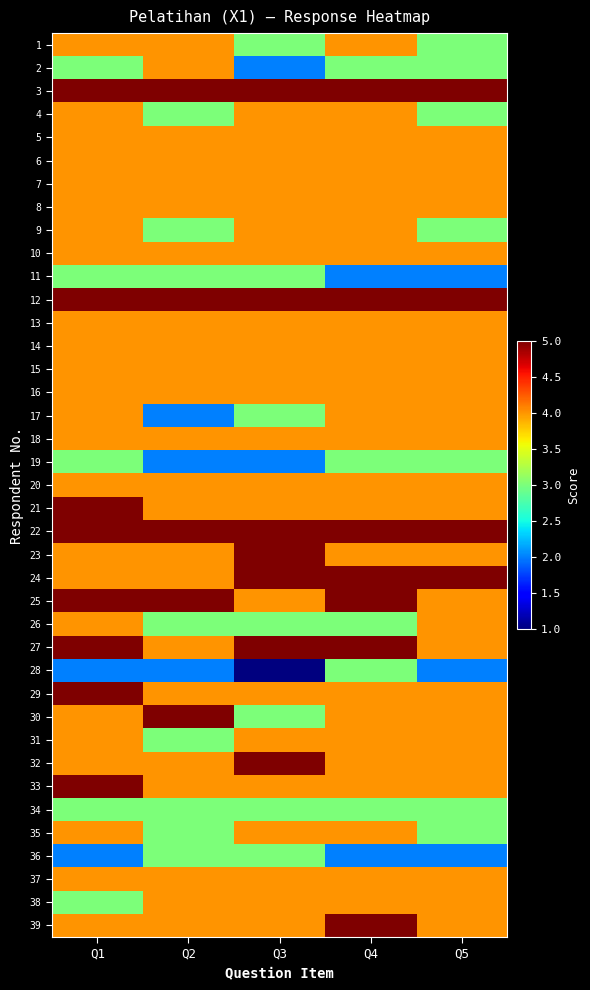

Which series changed the most between Q2 and Q5?

17